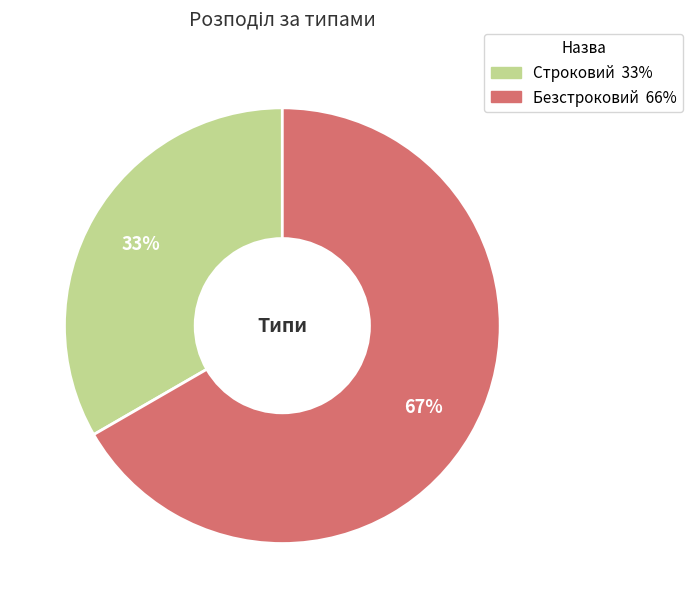

To the nearest percent, what is the combined percentage of Строковий and Безстроковий?

100%